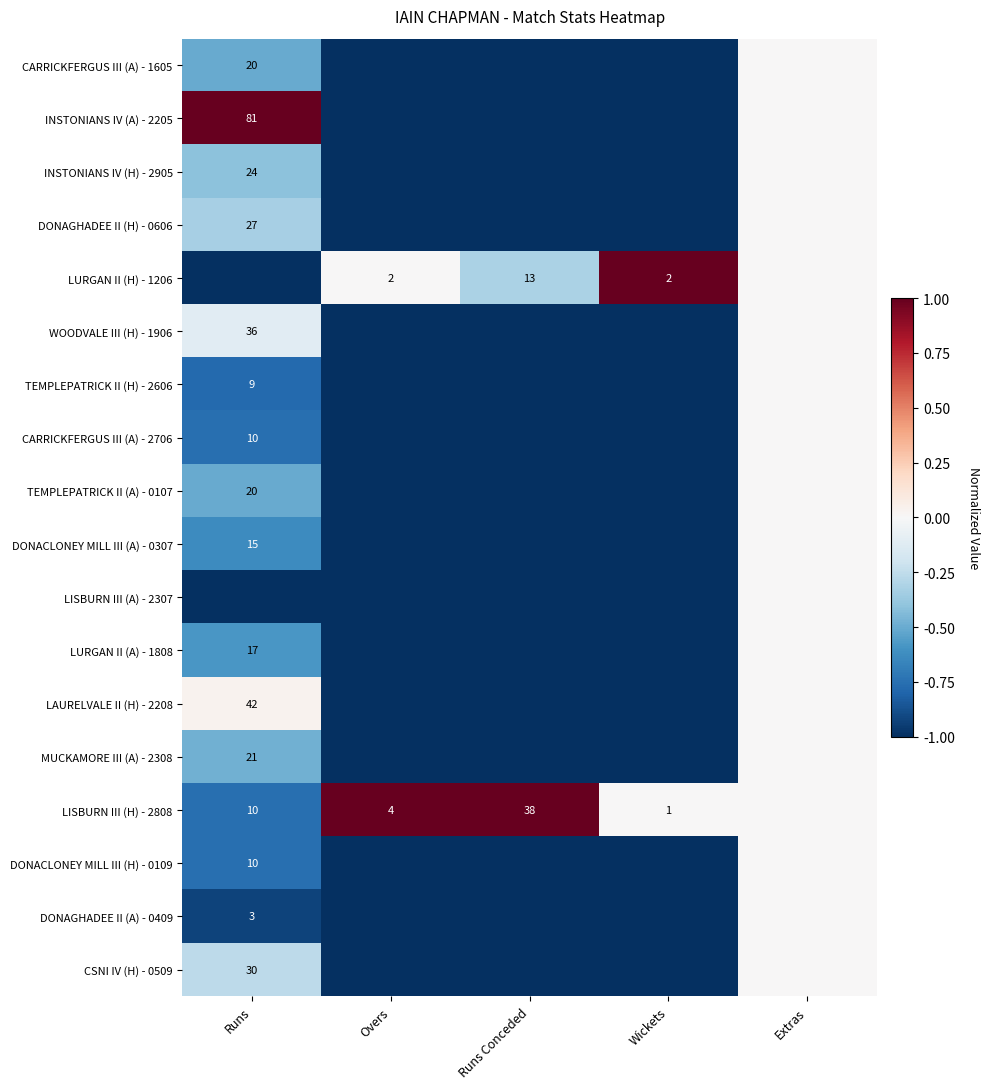

The LURGAN II (A) - 1808 series shows 17 at Runs. True or false?

True